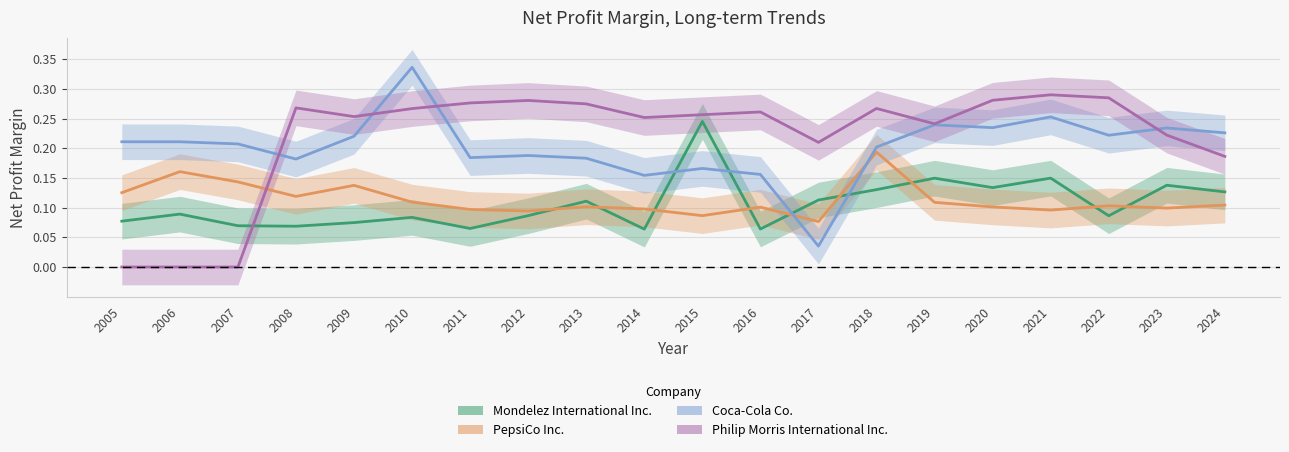

What is the sum of all Mondelez International Inc. values?

2.1